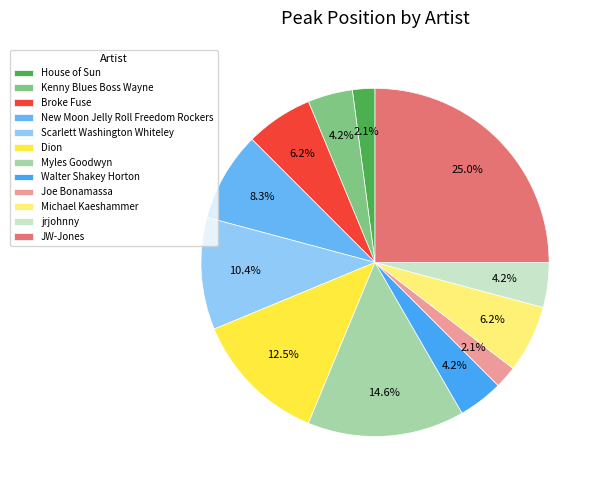

Between Joe Bonamassa and Michael Kaeshammer, which is larger?

Michael Kaeshammer